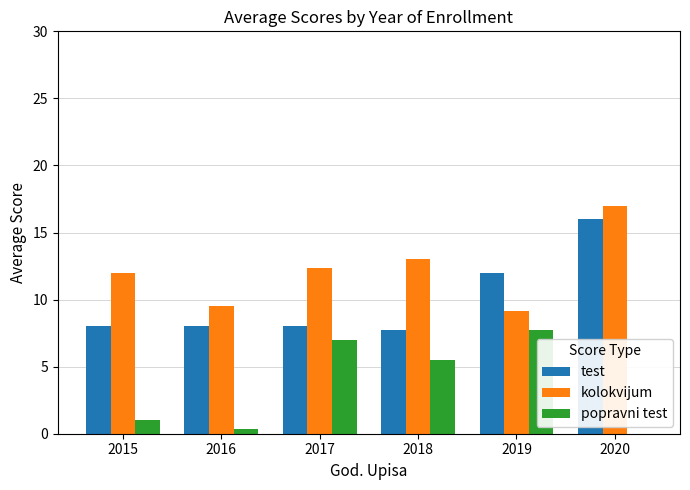

Are the bars horizontal?

No